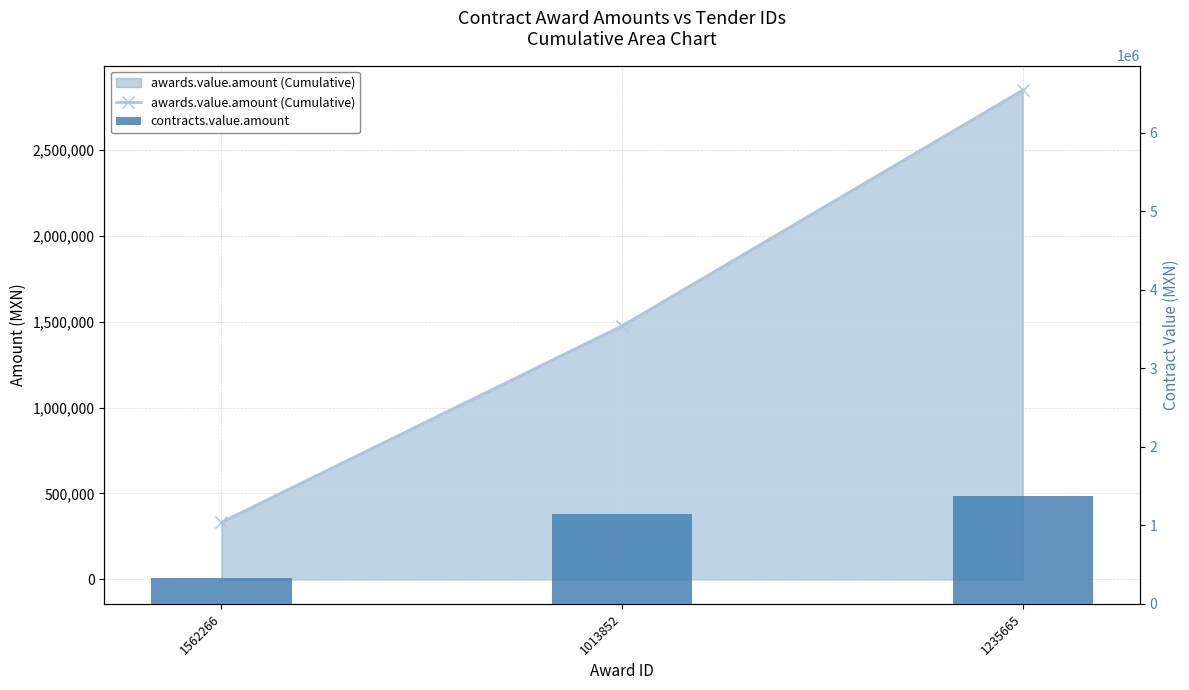

Which category has the highest value across all series?

1235665